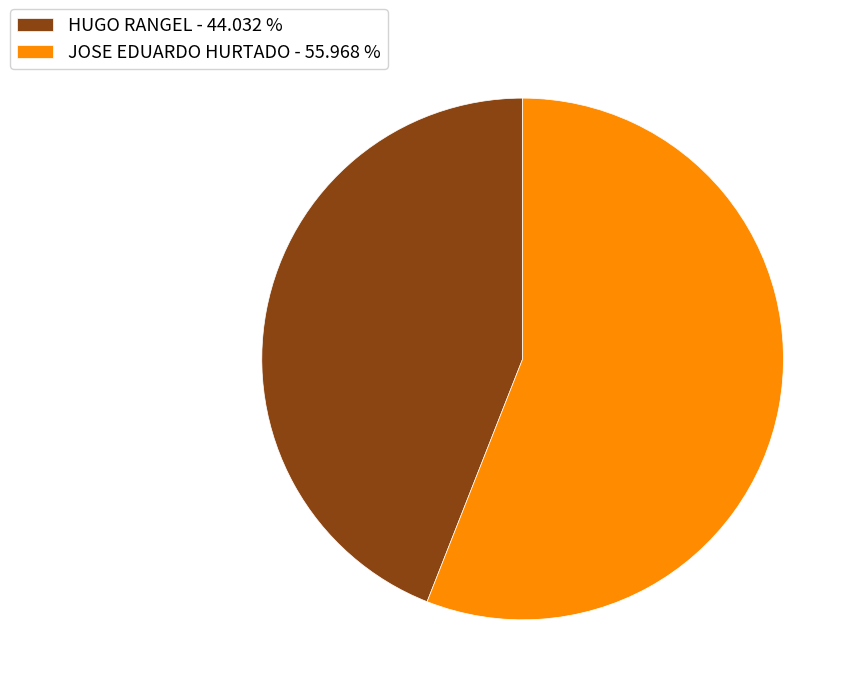

The JOSE EDUARDO HURTADO slice represents 56% of the pie. True or false?

True